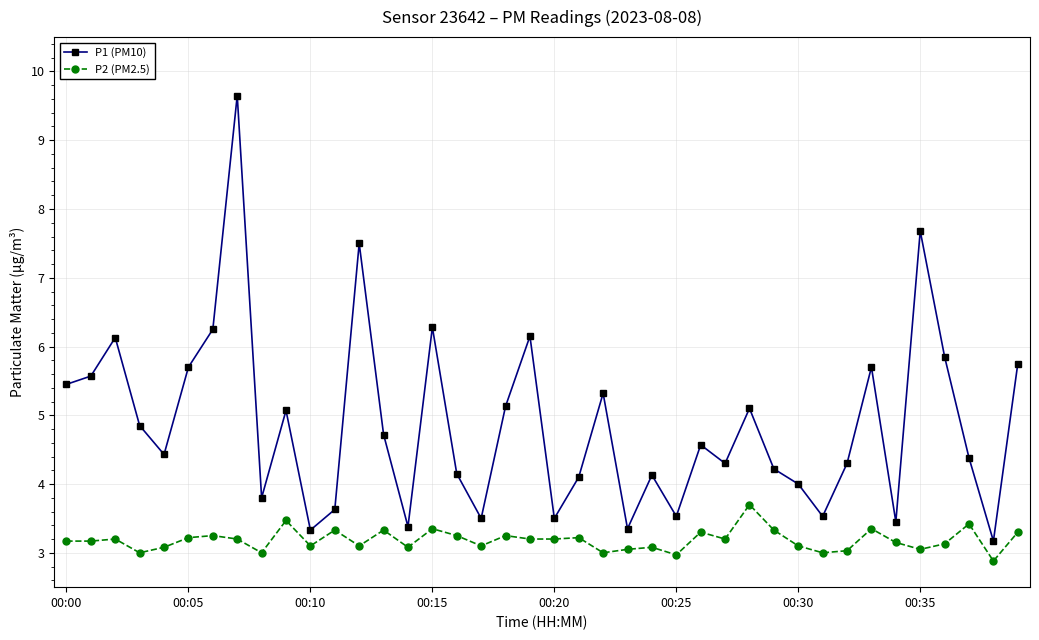

True or false: P2 (PM2.5) and P1 (PM10) intersect in this chart.

False